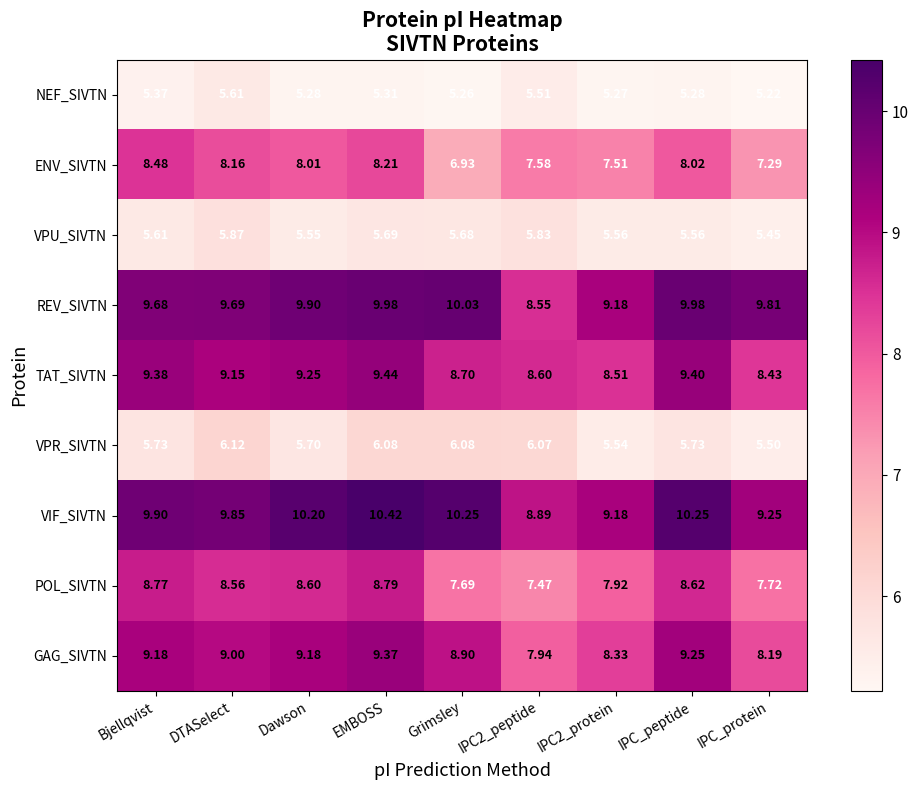

What is the greatest value displayed?

10.4